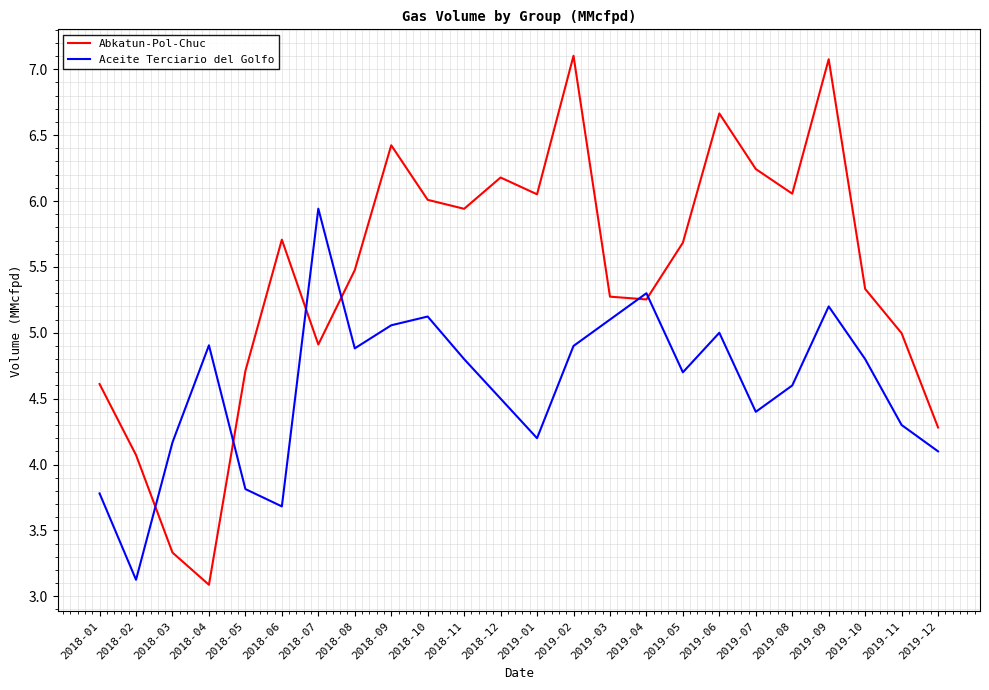

What is the total value across all series at 2019-11?

9.3